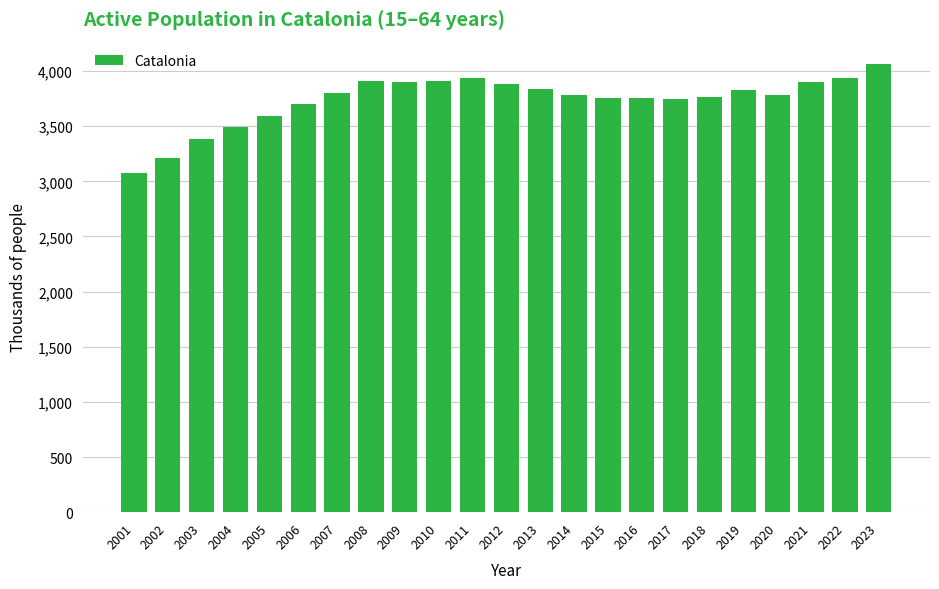

What is the value of the 15th bar from the left?

3752.9